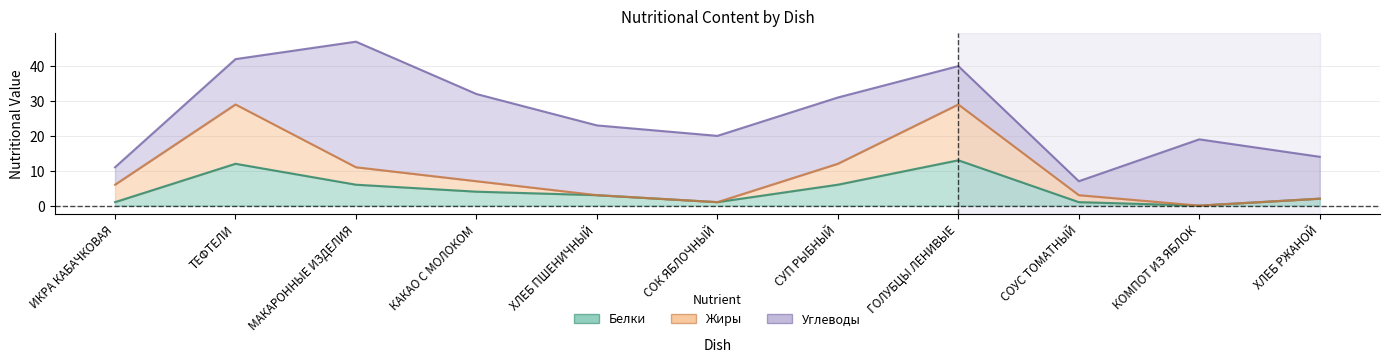

What is the total value across all series at СОУС ТОМАТНЫЙ?

4